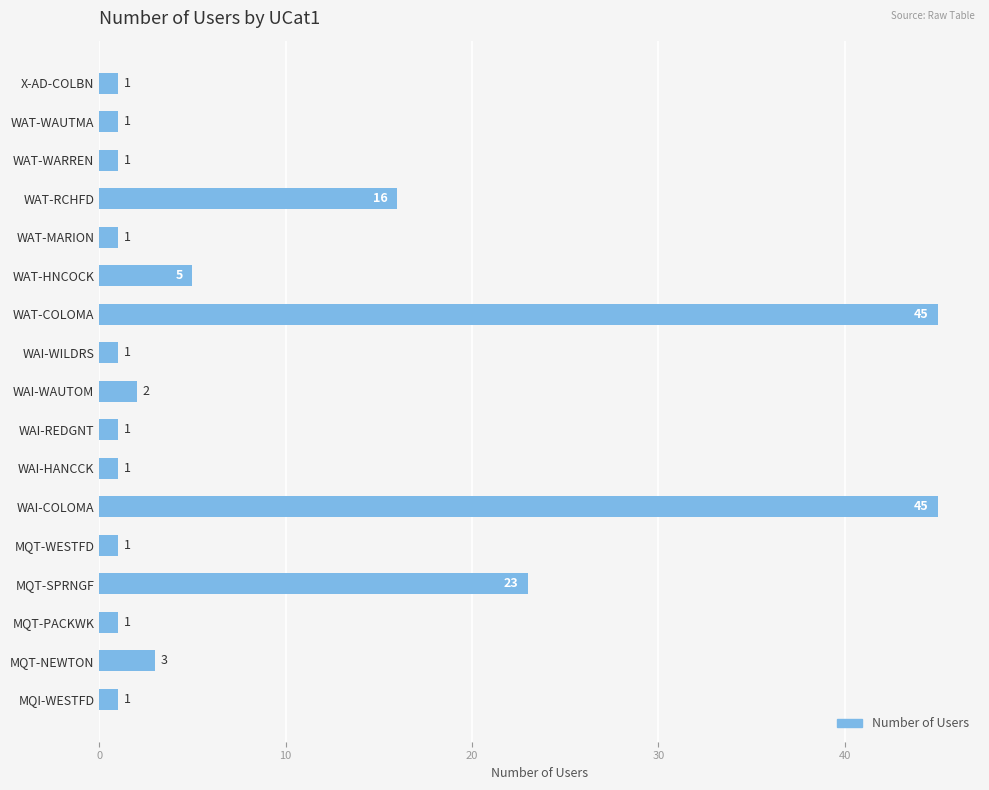

Is it true that the value at MQI-WESTFD is 1?

True